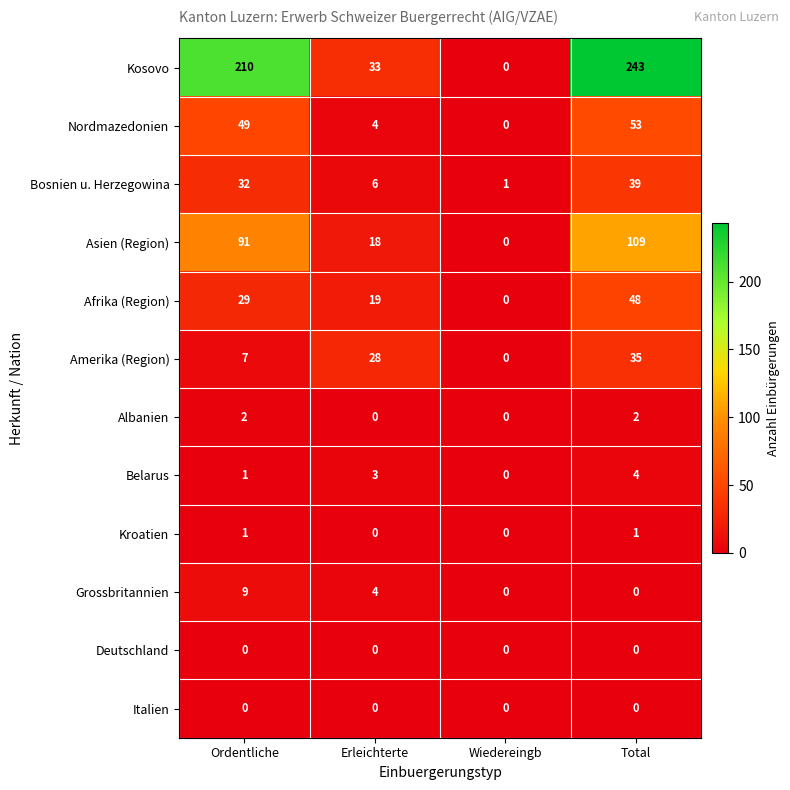

List the labels in order of Afrika (Region) value, smallest first.

Wiedereingb, Erleichterte, Ordentliche, Total